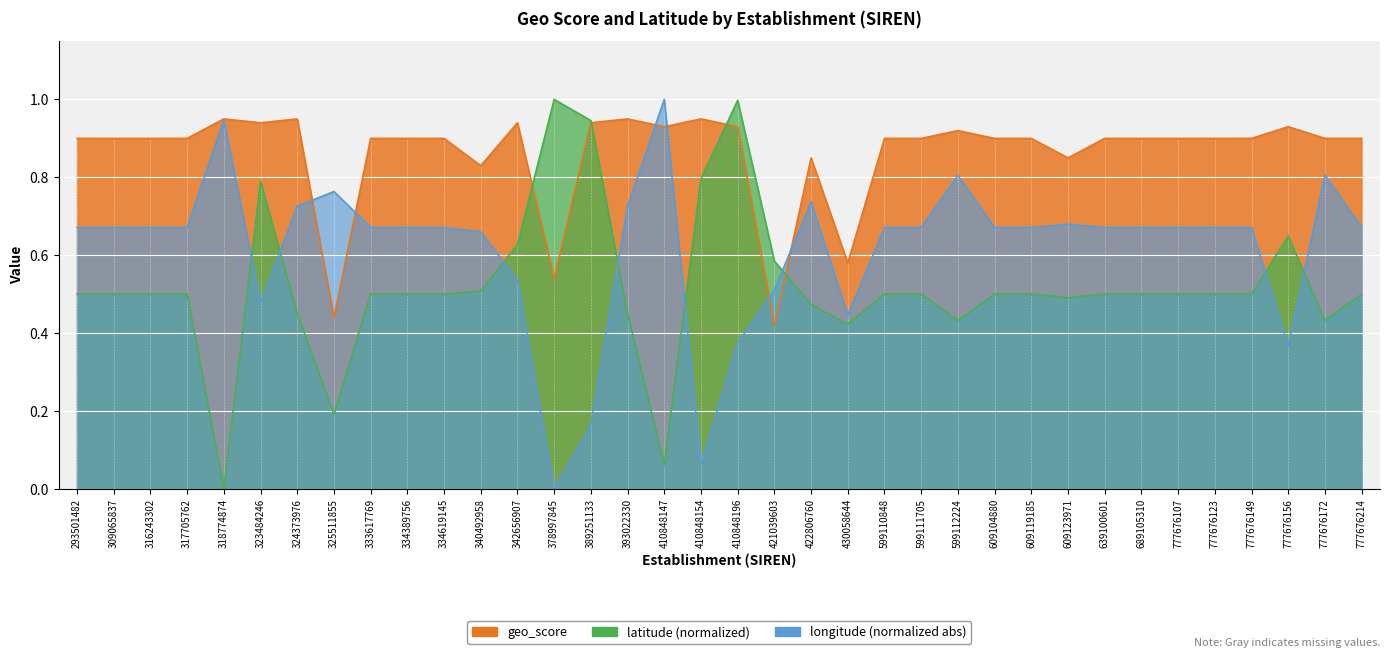

What value does the geo_score series have at 334619145?

0.9